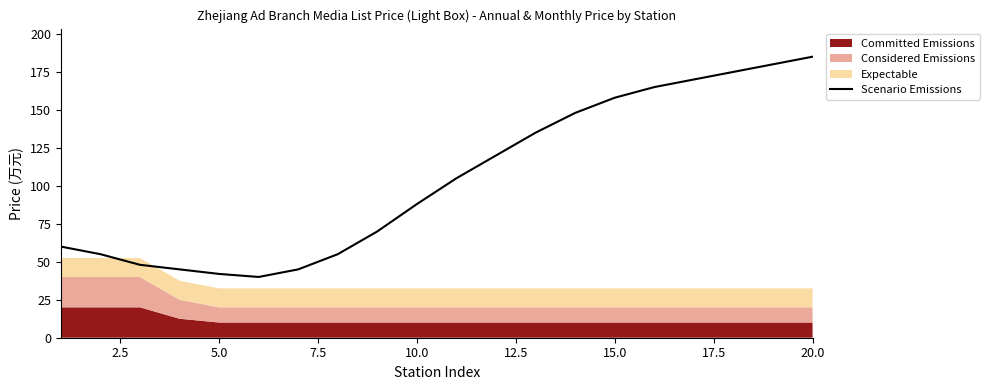

What is the highest value of the Scenario Emissions series?

185